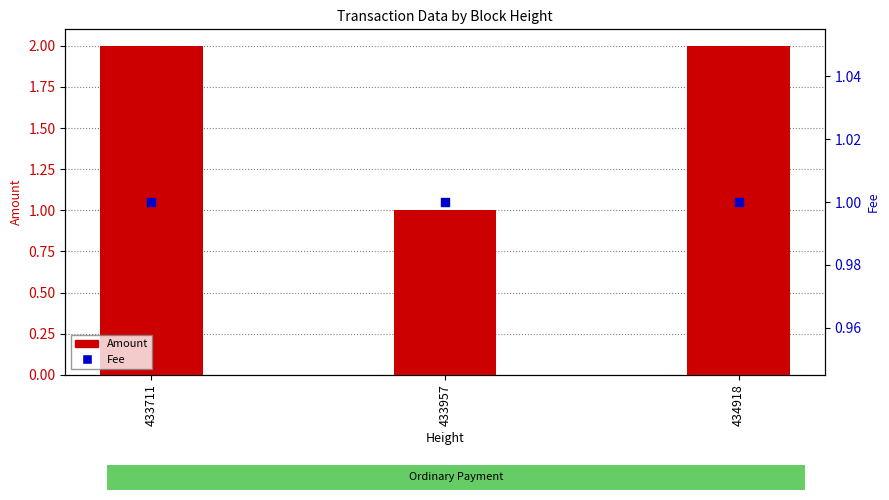

Which series contains the lowest Y value?

Amount